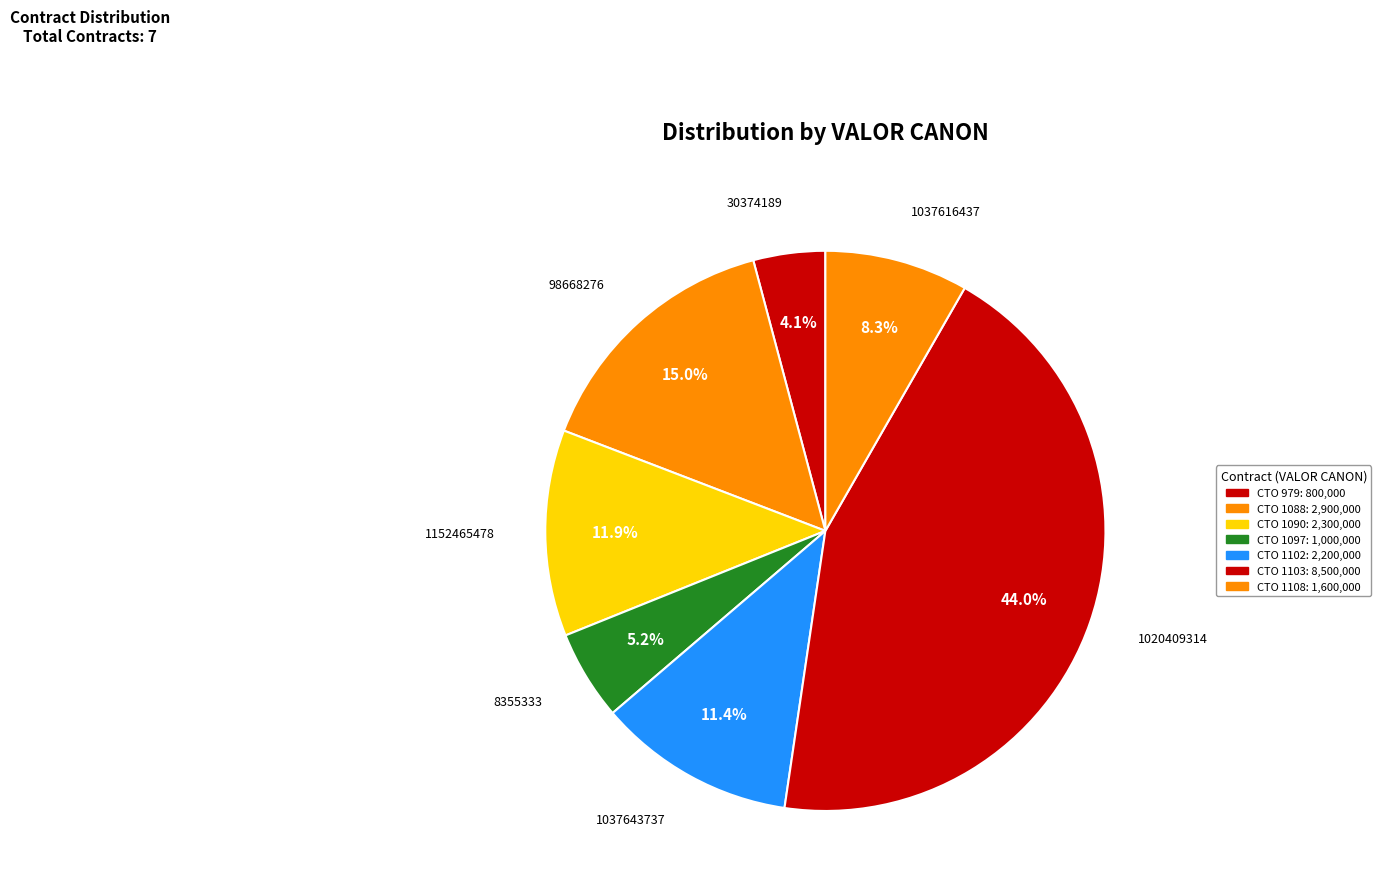

Count the number of slices in the pie.

7